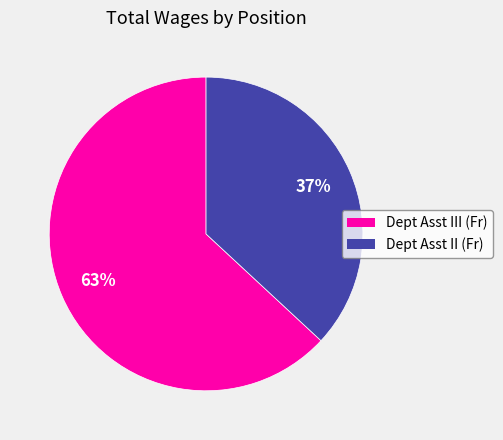

True or false: Dept Asst III (Fr) accounts for 63% of the total.

True